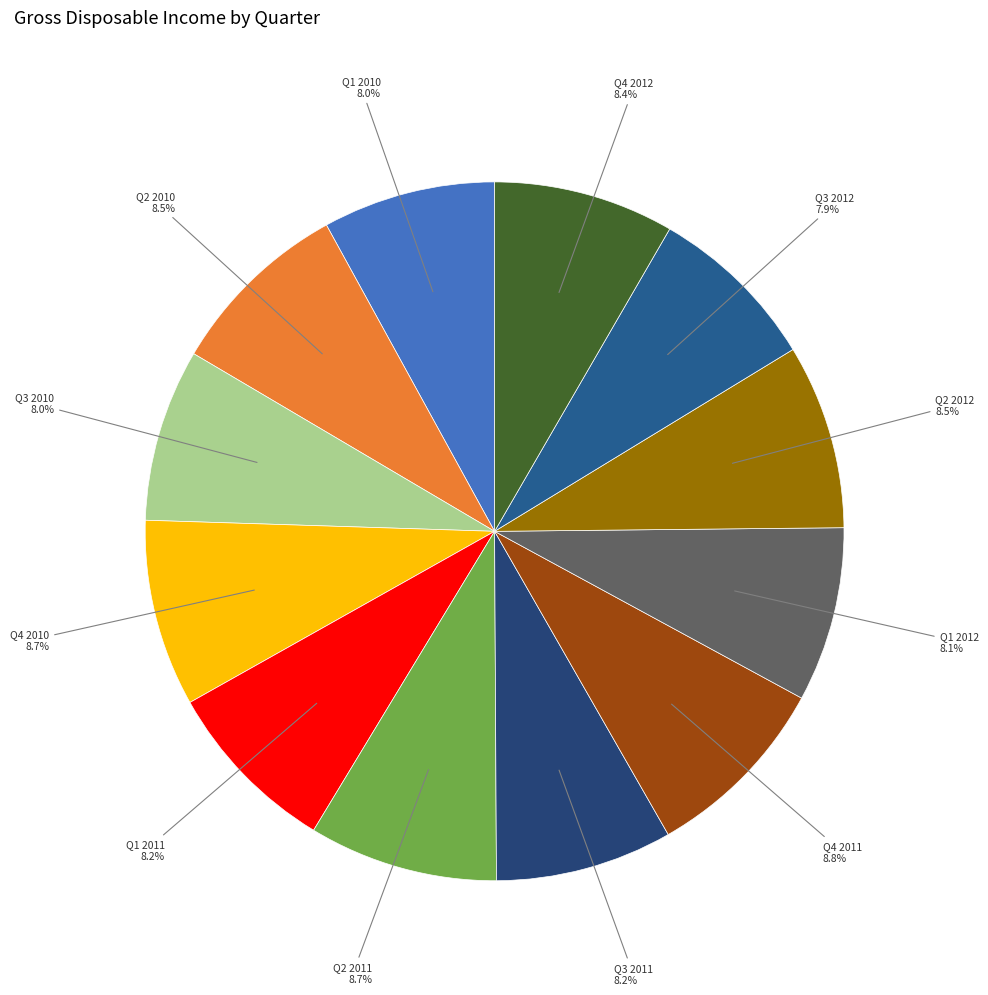

Is there any slice that represents more than half of the pie?

No